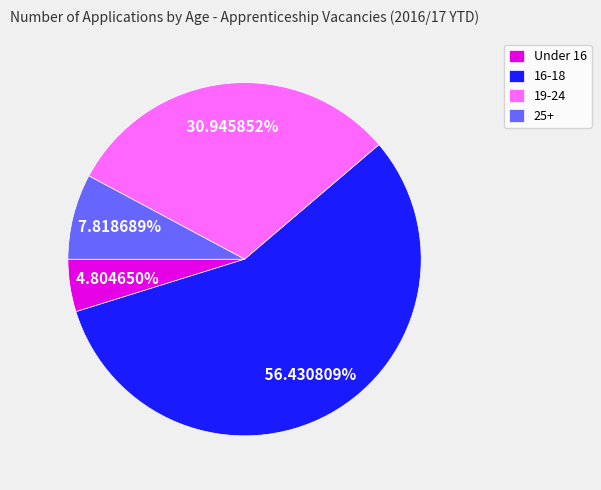

To the nearest percent, what is the combined percentage of 19-24 and Under 16?

36%